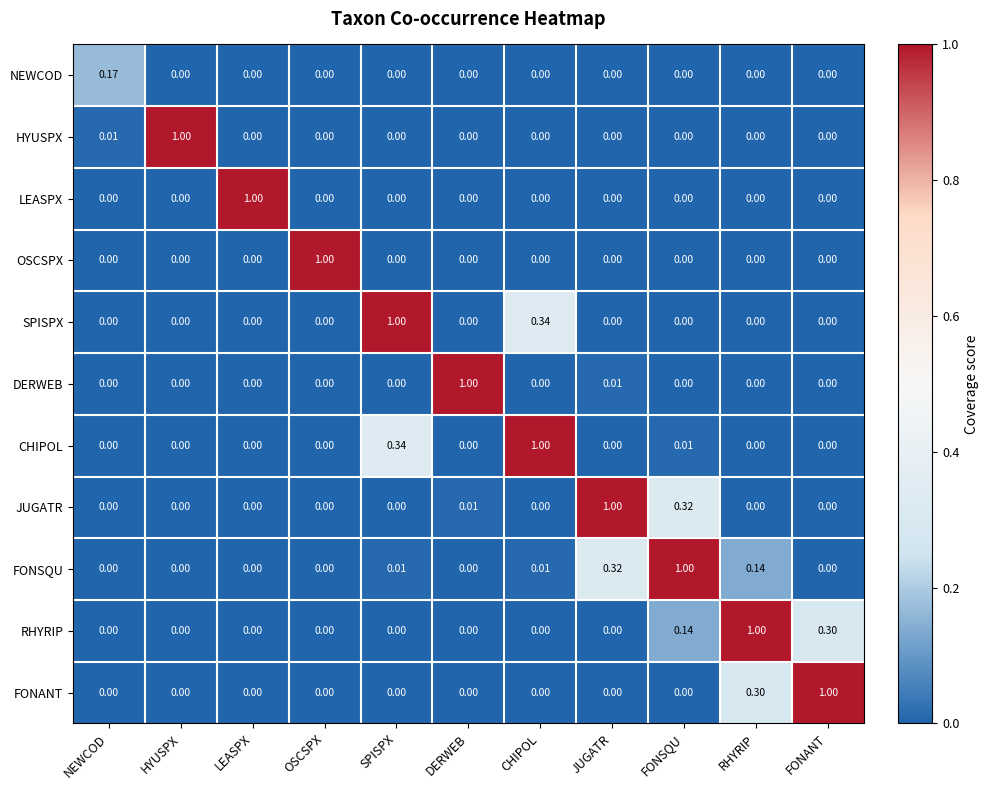

Which series changed the most between SPISPX and FONSQU?

SPISPX